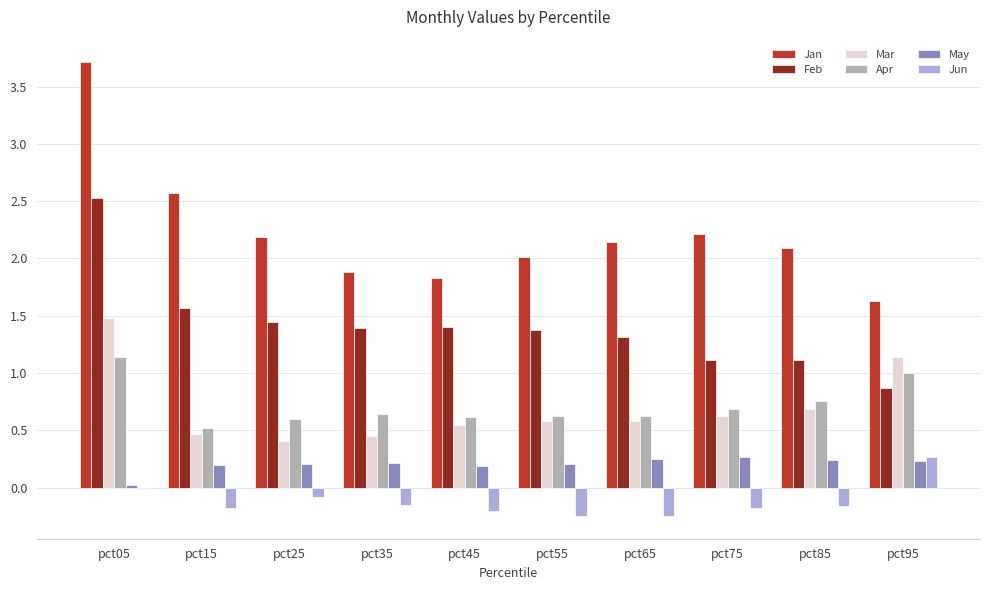

What is the sum of the Apr values at pct85 and pct75?

1.4